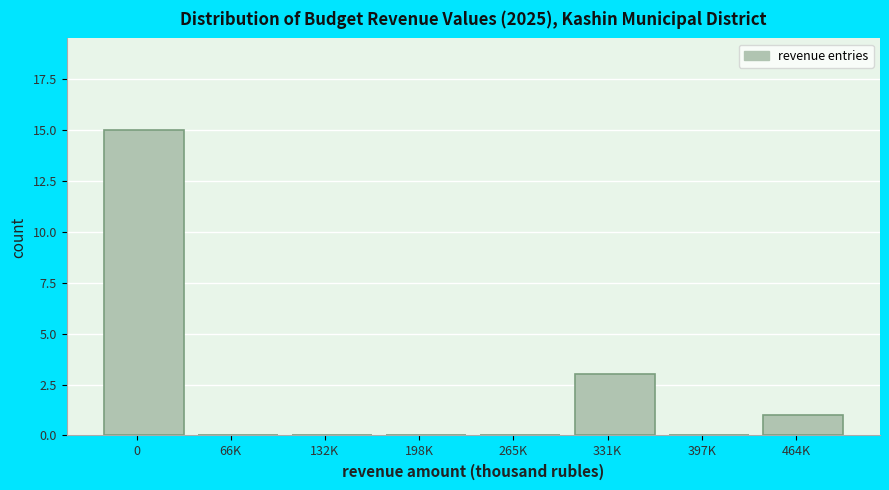

Reading right to left, what are all the values shown in this chart?

464K=1	397K=0	331K=3	265K=0	198K=0	132K=0	66K=0	0=15